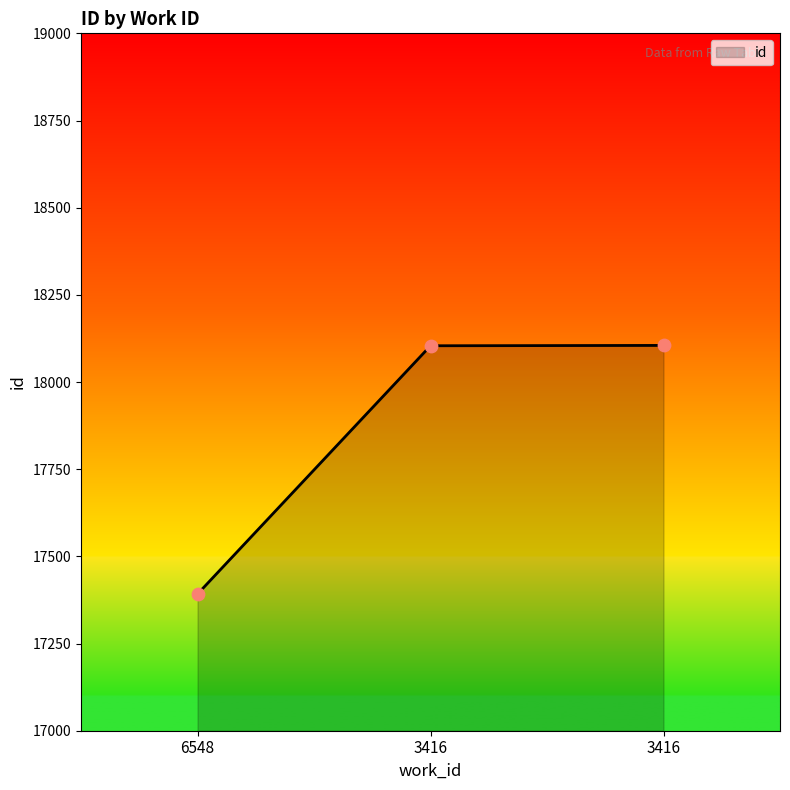

Between 6548 and 3416, which is larger?

3416